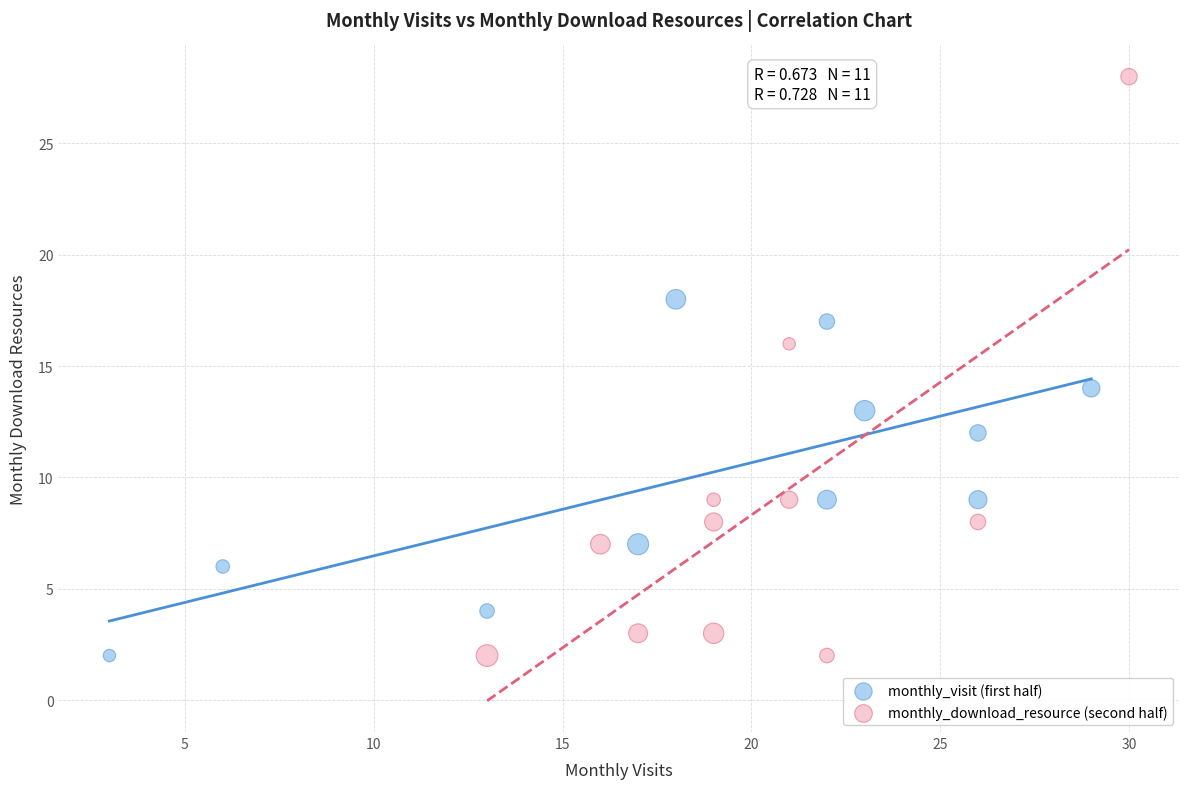

Which series reaches the maximum Y coordinate?

monthly_download_resource (second half)